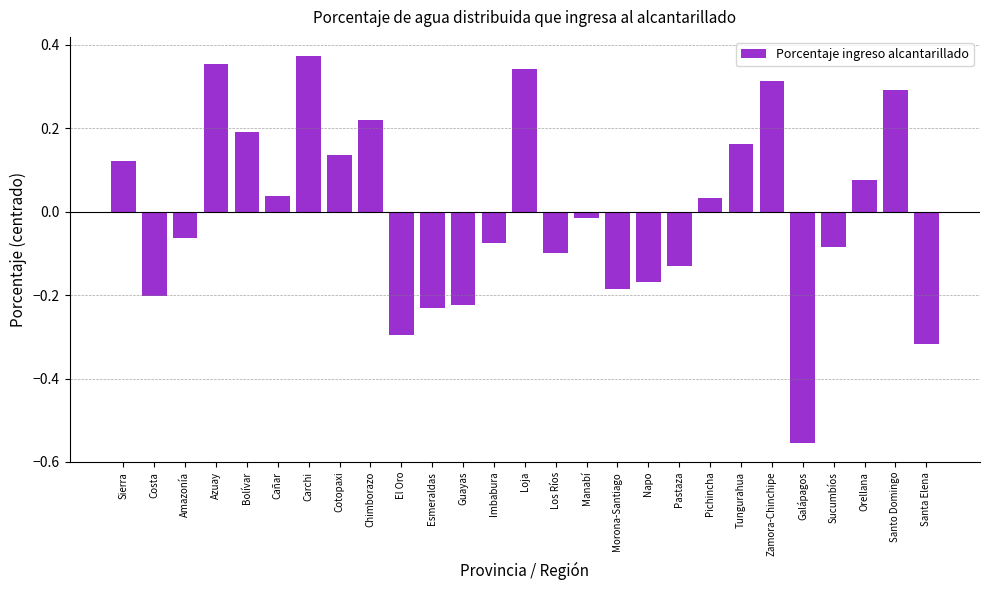

At which category does the chart reach its minimum across all series?

Galápagos